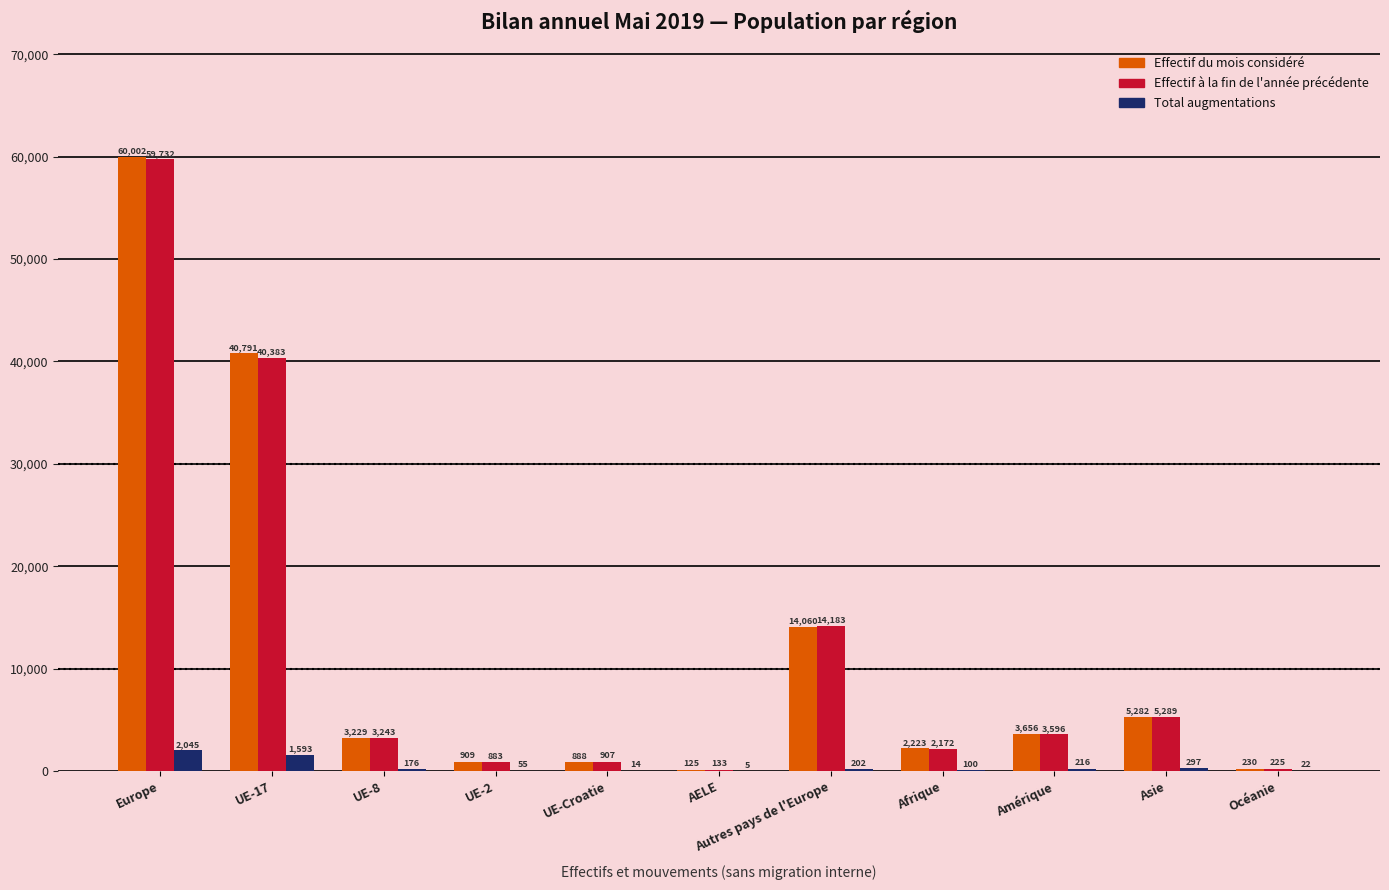

Count the number of data series in this chart.

3